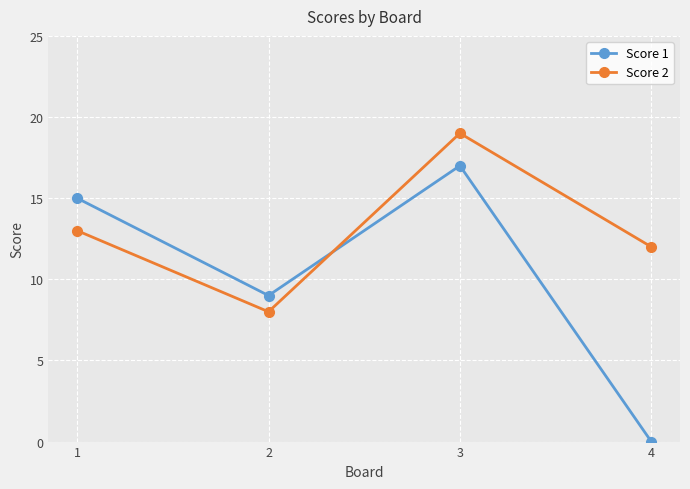

What value does the Score 1 series have at 1?

15